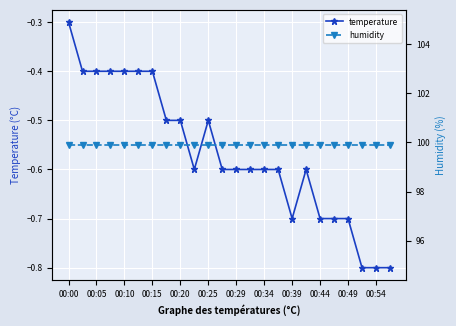

At which label is temperature closest to 0?

00:00